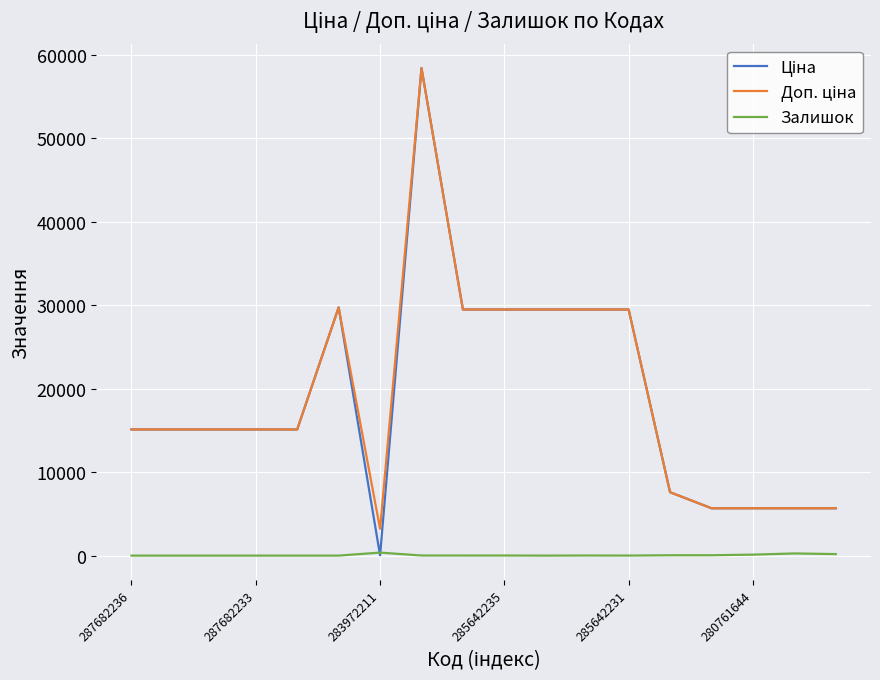

What is the greatest value displayed?

58426.5